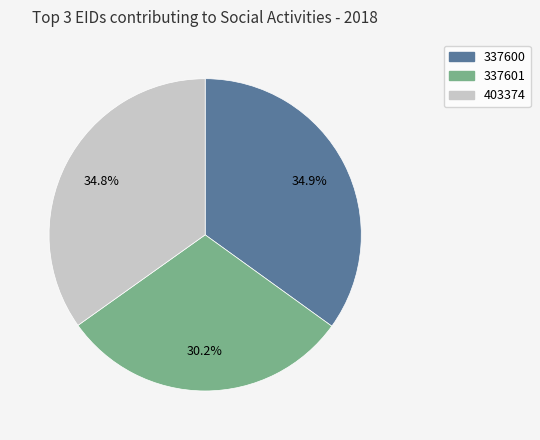

What is the smallest slice in the pie chart?

337601